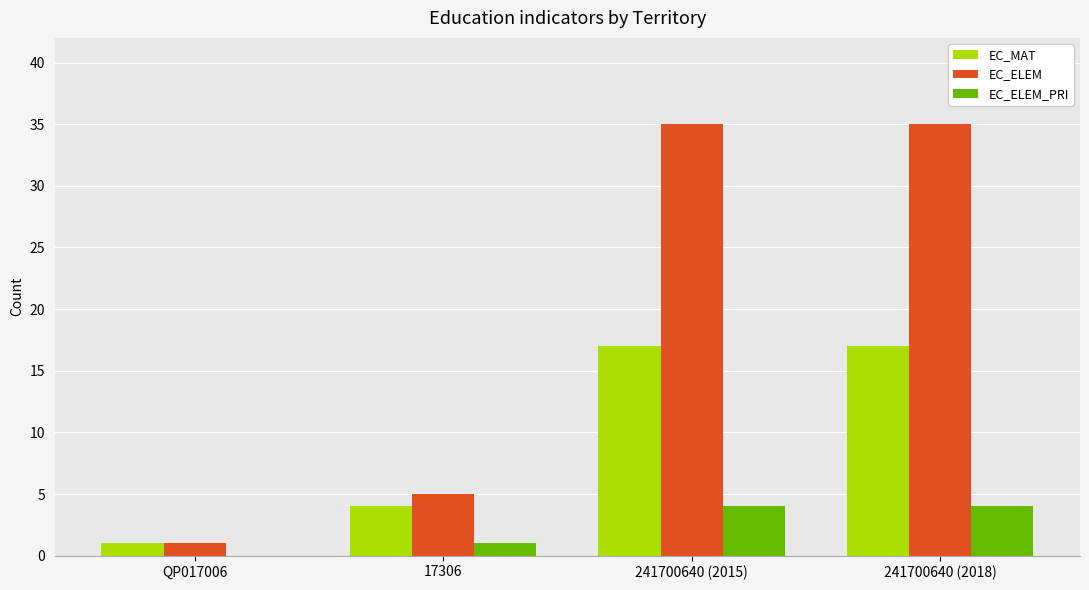

Read the EC_MAT value at 241700640 (2015), to the nearest 5.

15